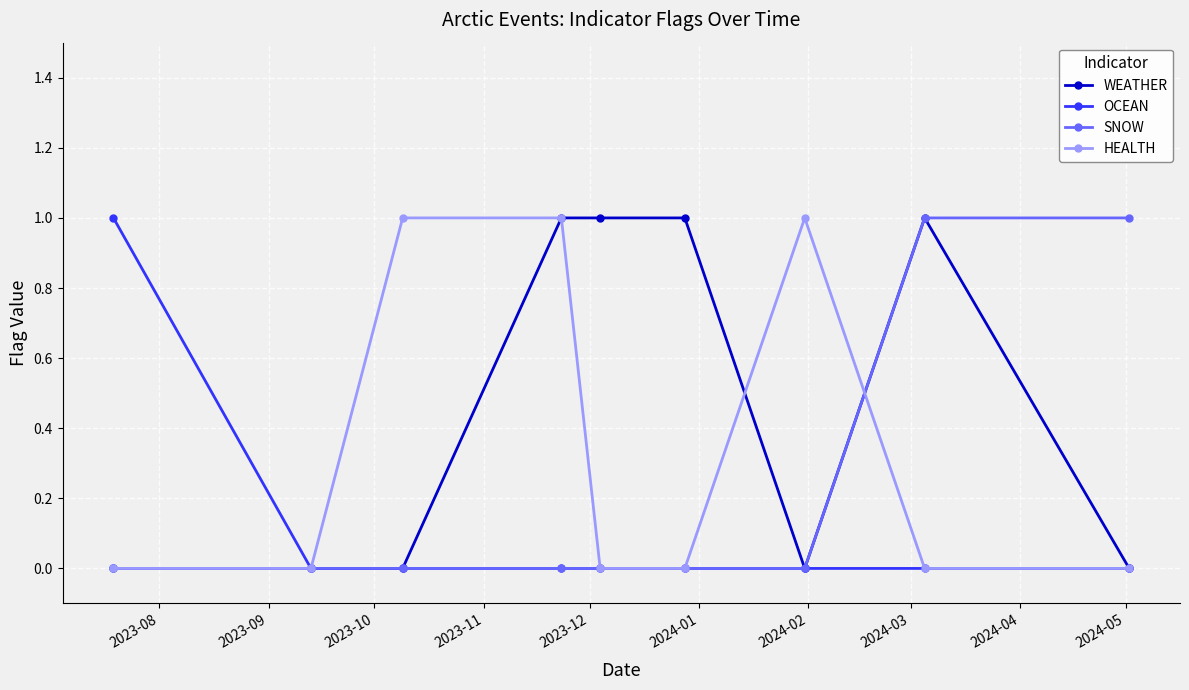

Reading left to right, transcribe all the data shown in this chart.

WEATHER: 0	0	0	1	1	1	0	1	0
OCEAN: 1	0	0	0	0	0	0	0	0
SNOW: 0	0	0	0	0	0	0	1	1
HEALTH: 0	0	1	1	0	0	1	0	0